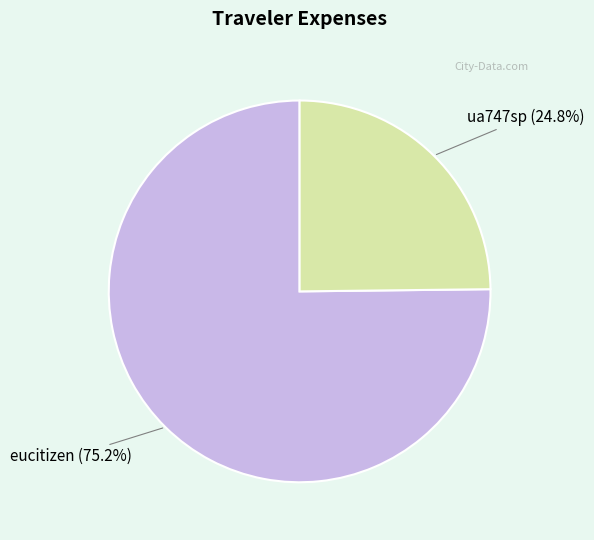

Does eucitizen represent more than half of the total?

Yes